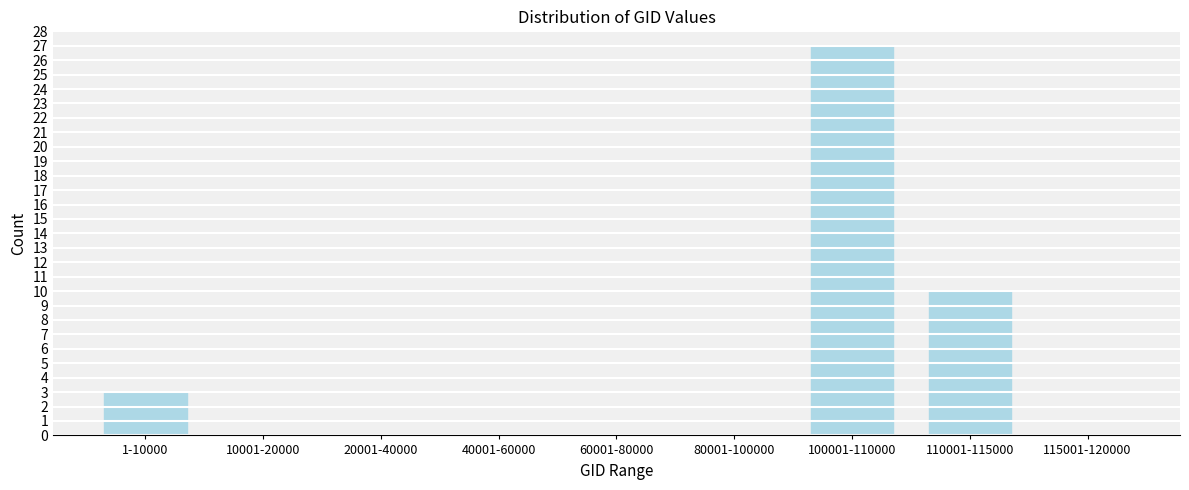

Reading right to left, transcribe all the data shown in this chart.

115001-120000=0	110001-115000=10	100001-110000=27	80001-100000=0	60001-80000=0	40001-60000=0	20001-40000=0	10001-20000=0	1-10000=3